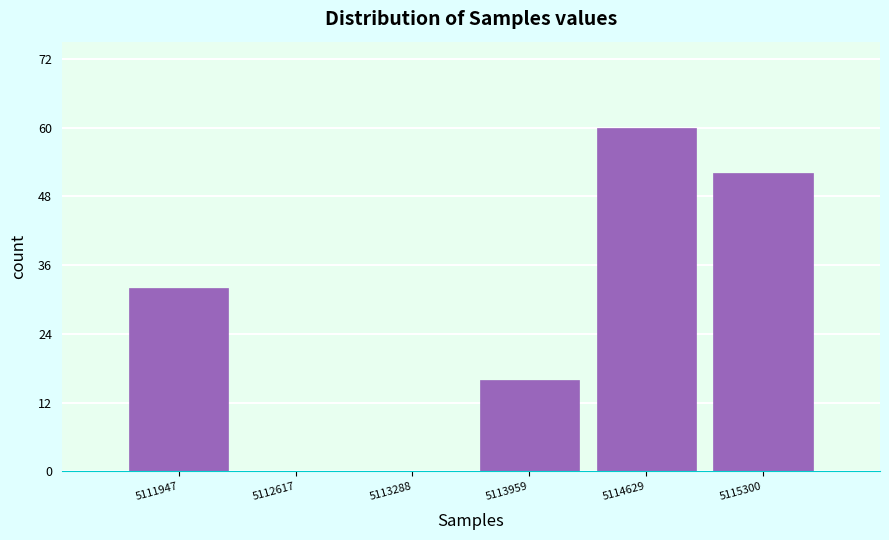

Reading right to left, extract all data points from this chart.

5115300=52	5114629=60	5113959=16	5113288=0	5112617=0	5111947=32